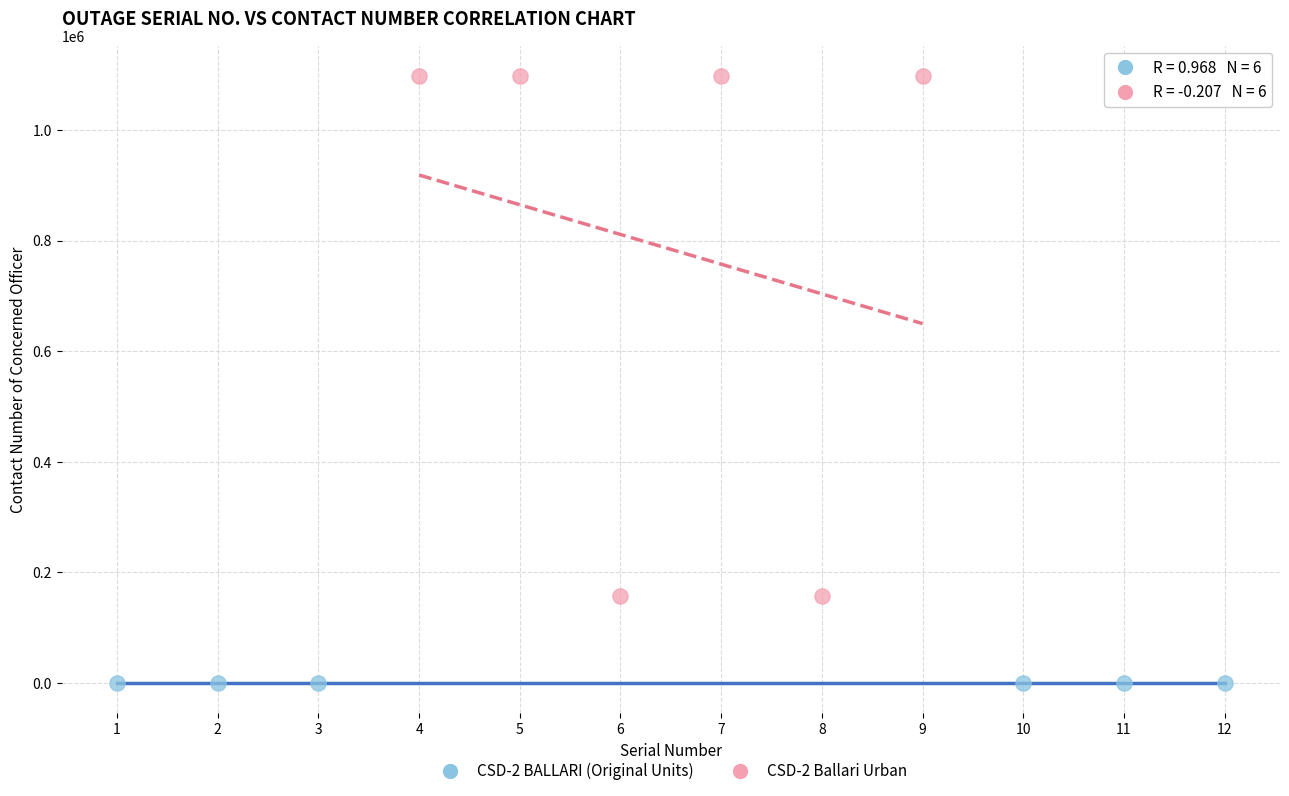

Which series has the widest spread of Y values?

CSD-2 Ballari Urban